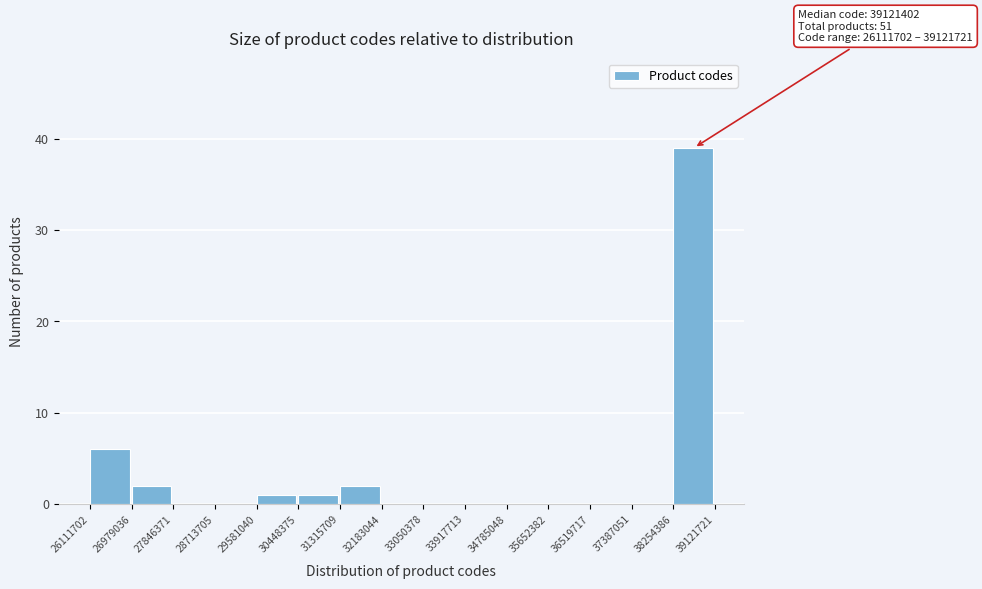

Over which range of the x-axis is the bar tallest?

38254386 to 39121721